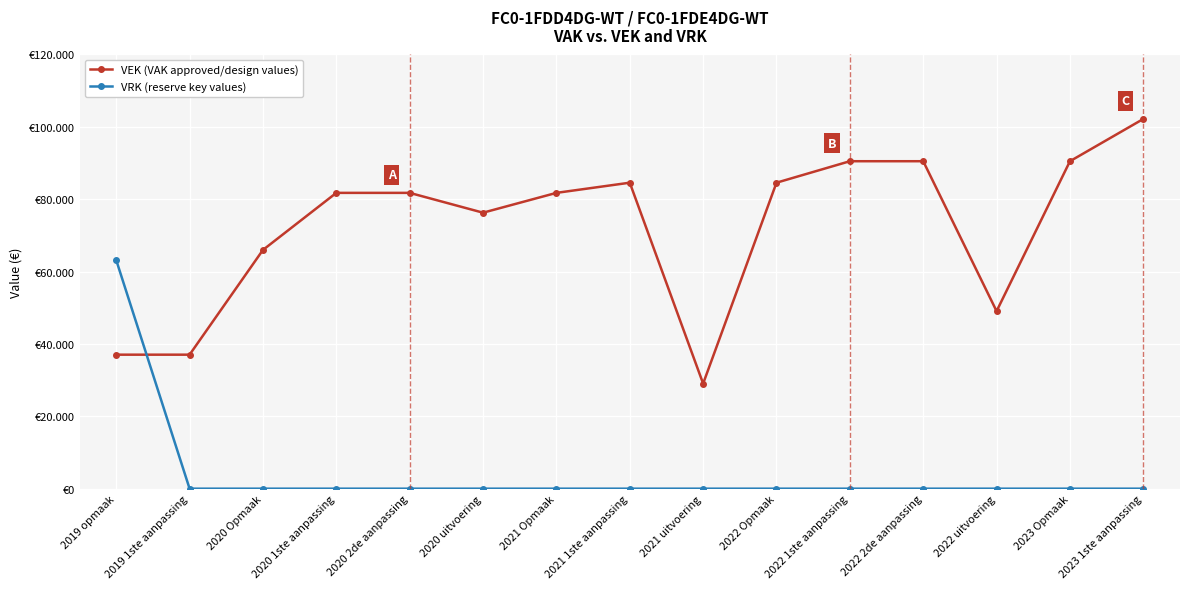

Does the chart display data point markers on the line(s)?

Yes